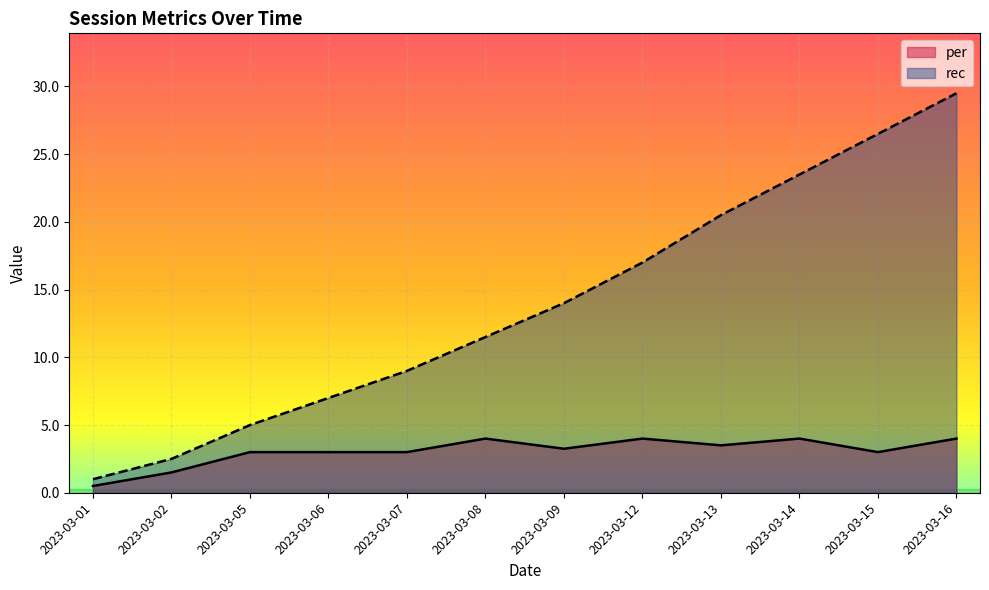

The value of rec at 2023-03-05 is 3.0. True or false?

False